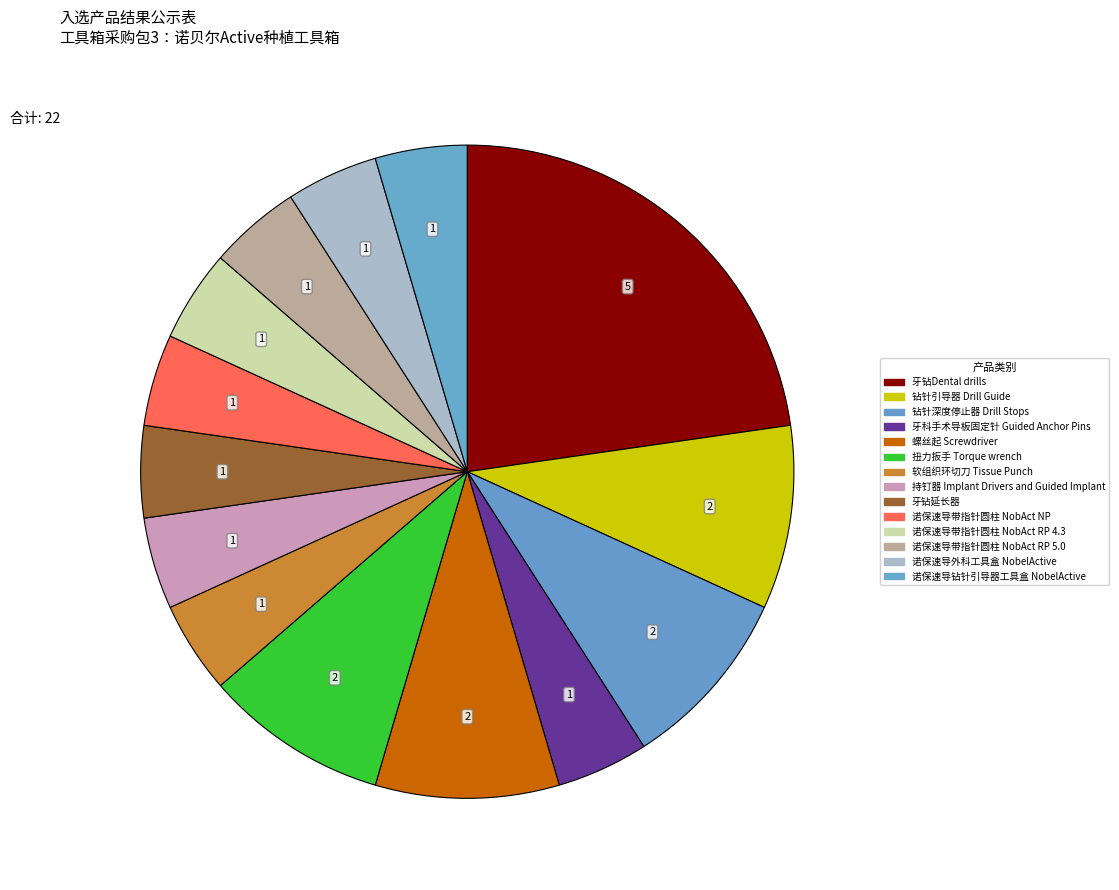

Is 钻针引导器 Drill Guide the majority of the pie?

No